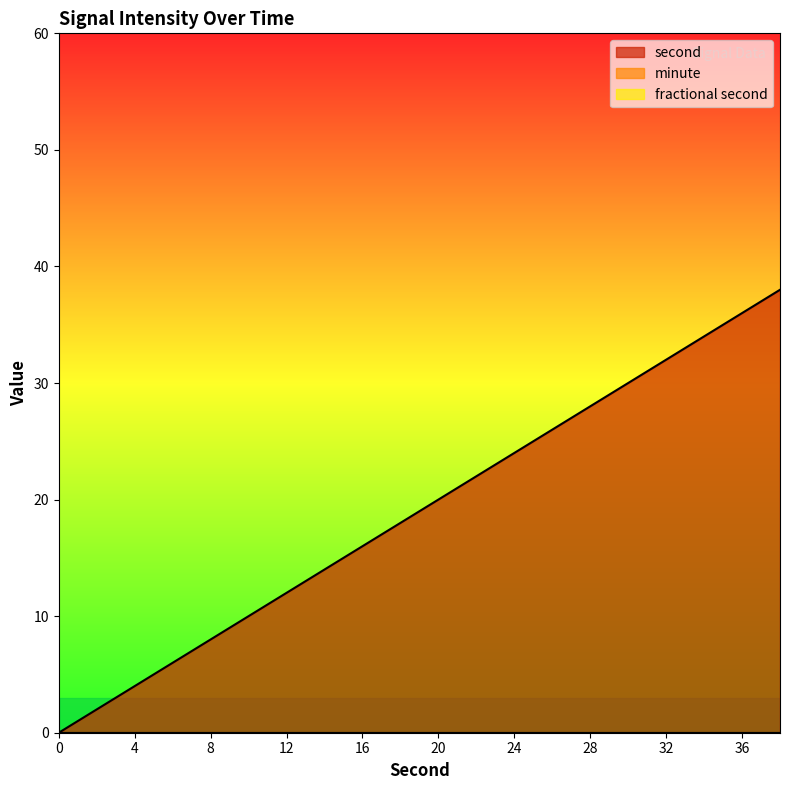

What is the approximate value of second at 24?

24